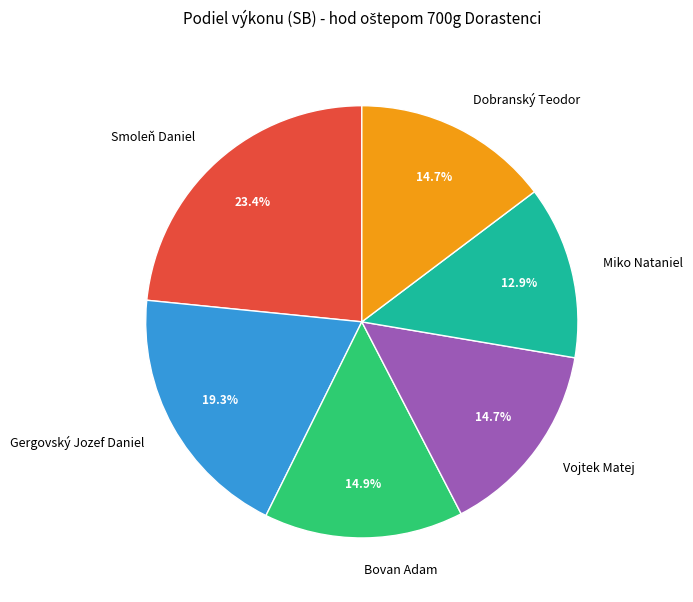

Does Vojtek Matej represent more than half of the total?

No